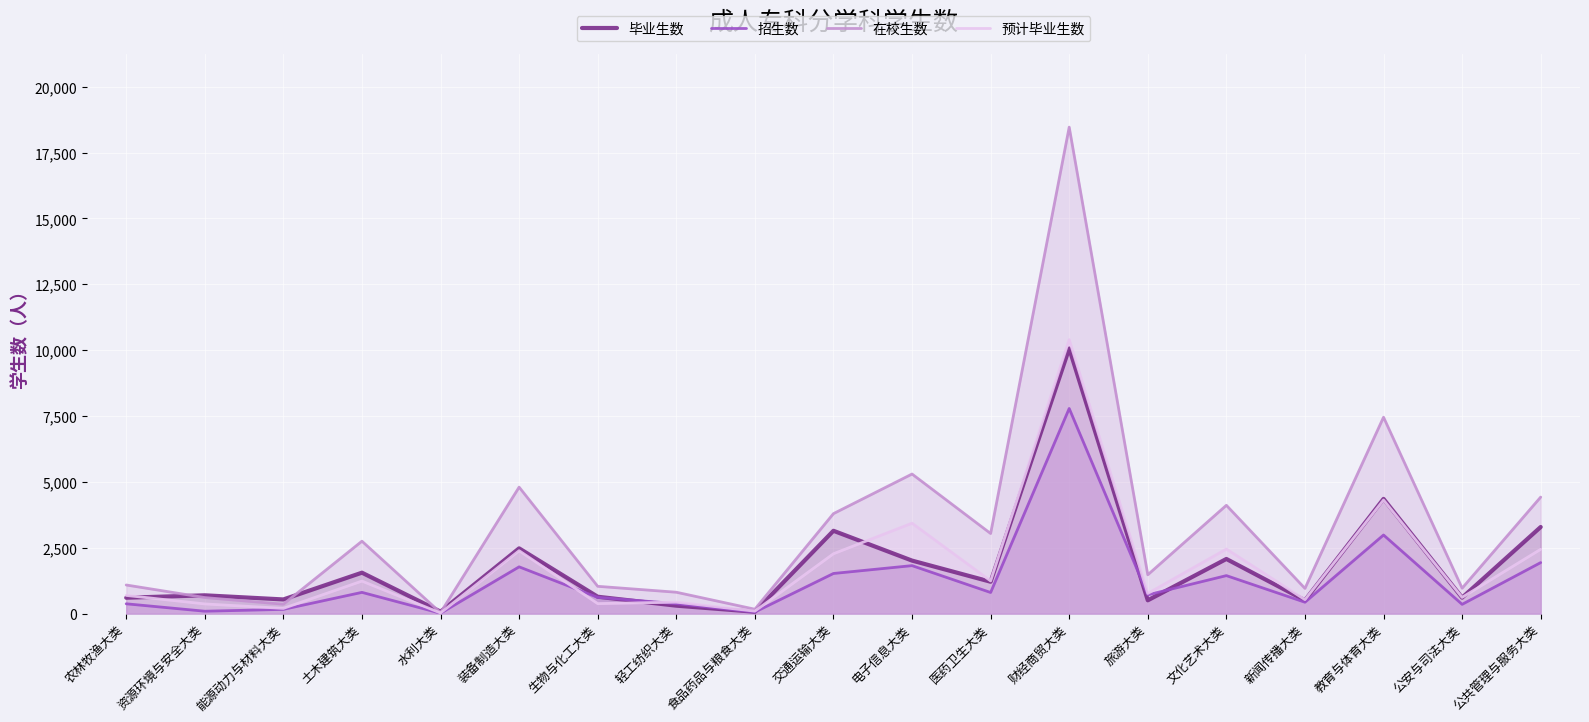

Which category has the highest value in the 毕业生数 series?

财经商贸大类